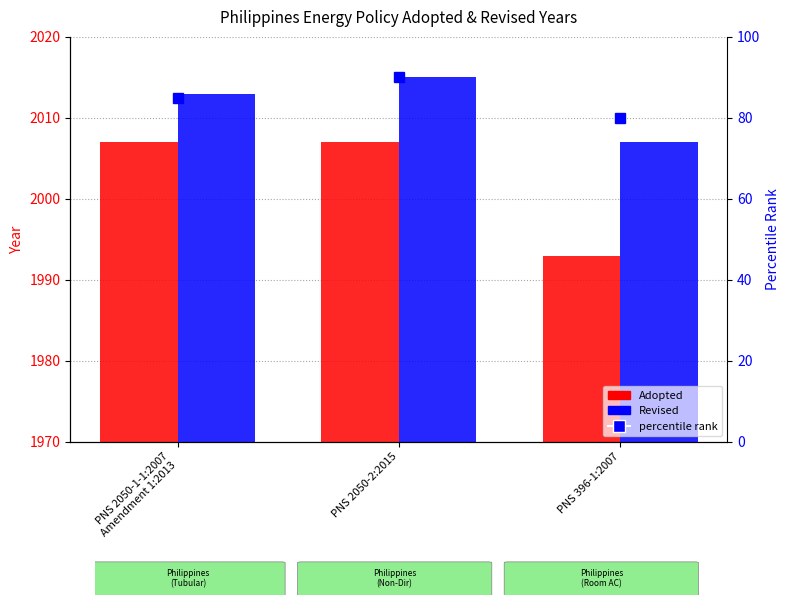

What is the average value of the Revised series?

2012